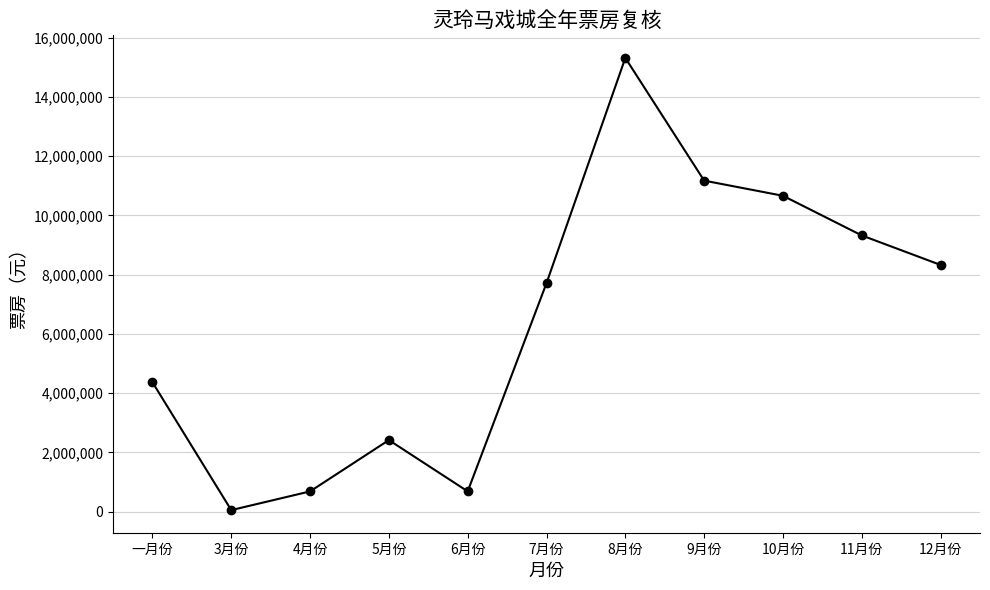

What value does the data have at 一月份?

4370127.0